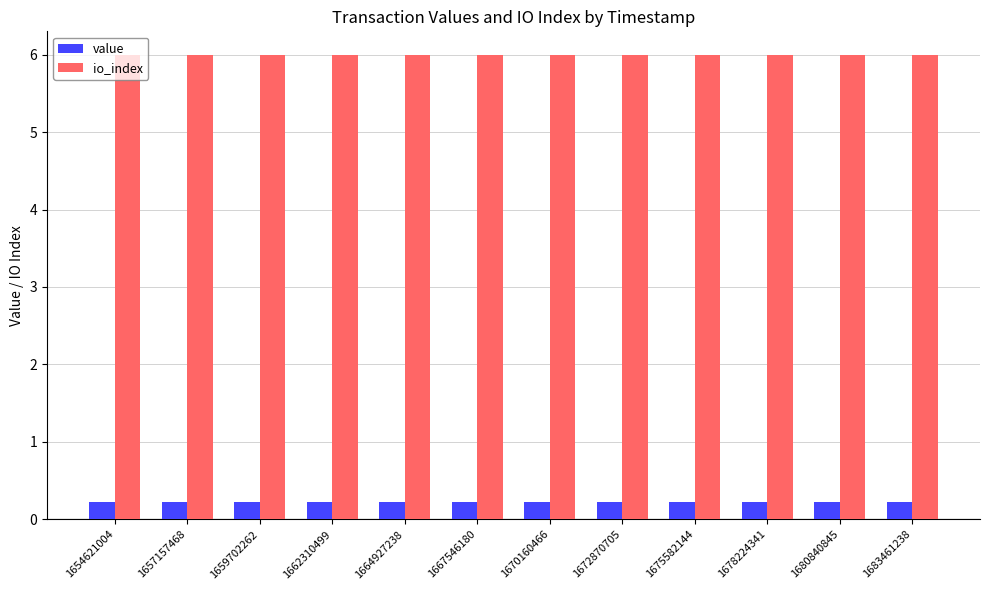

What is the sum of all io_index values?

72.0